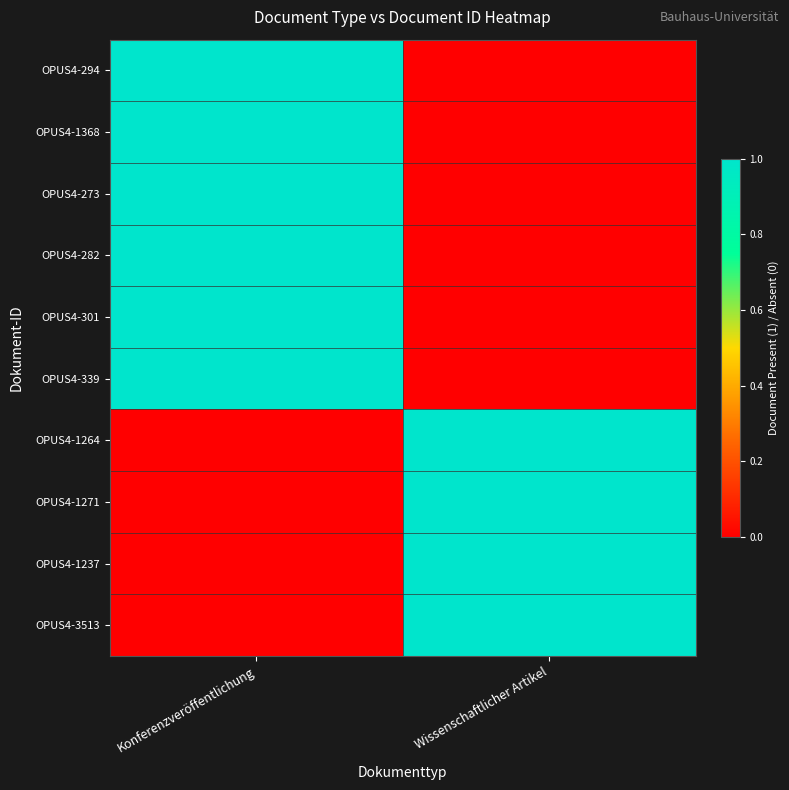

Reading left to right, transcribe all the data shown in this chart.

OPUS4-294: Konferenzveröffentlichung=1	Wissenschaftlicher Artikel=0
OPUS4-1368: Konferenzveröffentlichung=1	Wissenschaftlicher Artikel=0
OPUS4-273: Konferenzveröffentlichung=1	Wissenschaftlicher Artikel=0
OPUS4-282: Konferenzveröffentlichung=1	Wissenschaftlicher Artikel=0
OPUS4-301: Konferenzveröffentlichung=1	Wissenschaftlicher Artikel=0
OPUS4-339: Konferenzveröffentlichung=1	Wissenschaftlicher Artikel=0
OPUS4-1264: Konferenzveröffentlichung=0	Wissenschaftlicher Artikel=1
OPUS4-1271: Konferenzveröffentlichung=0	Wissenschaftlicher Artikel=1
OPUS4-1237: Konferenzveröffentlichung=0	Wissenschaftlicher Artikel=1
OPUS4-3513: Konferenzveröffentlichung=0	Wissenschaftlicher Artikel=1